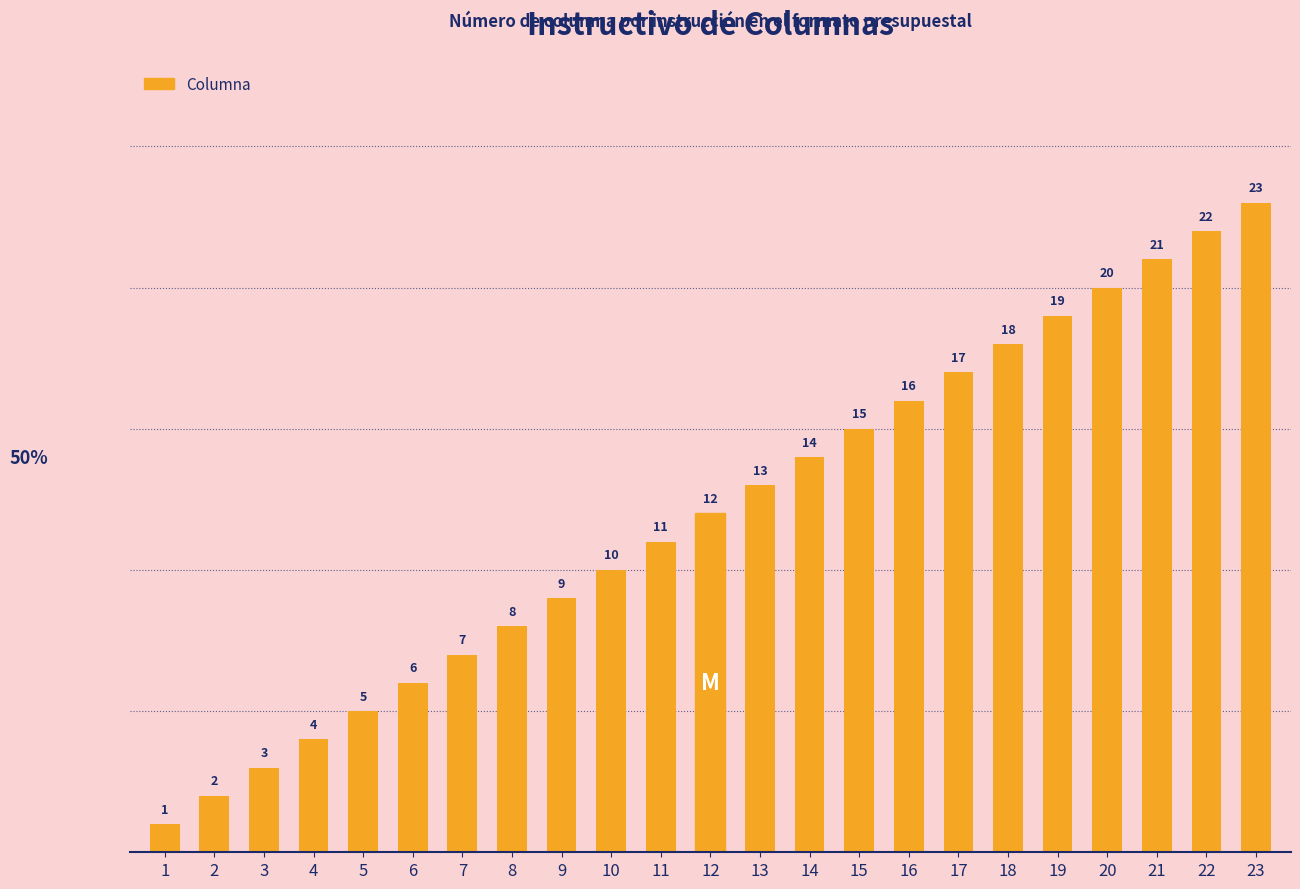

Rank the categories by value from lowest to highest.

1, 2, 3, 4, 5, 6, 7, 8, 9, 10, 11, 12, 13, 14, 15, 16, 17, 18, 19, 20, 21, 22, 23